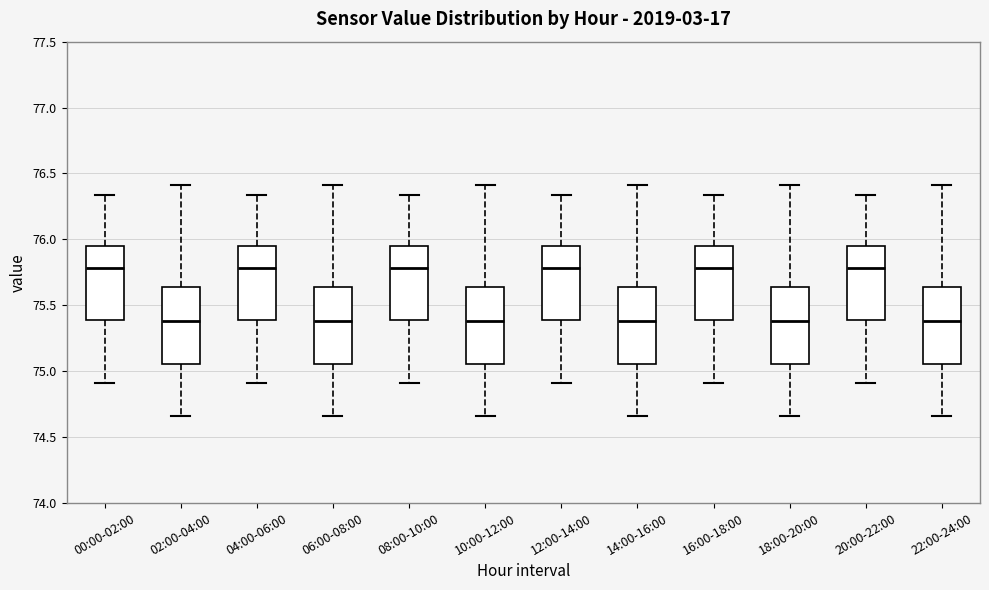

Where is the upper edge of the box for 06:00-08:00 on the y-axis? The values are not printed on the chart, so give them approximately, as read against the axis.

75.65